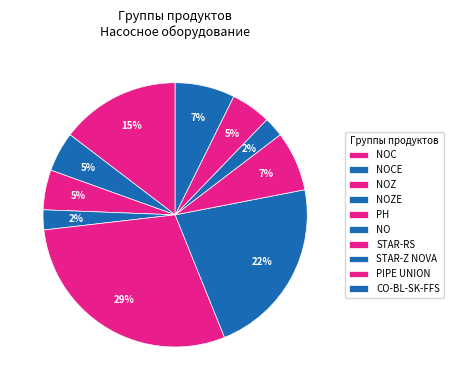

To the nearest percent, what portion does NOCE represent?

5%